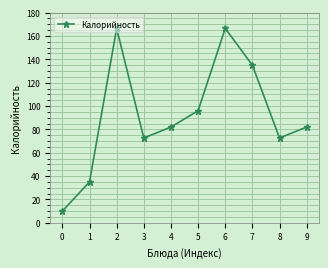

What is the minimum value shown in the chart?

10.0